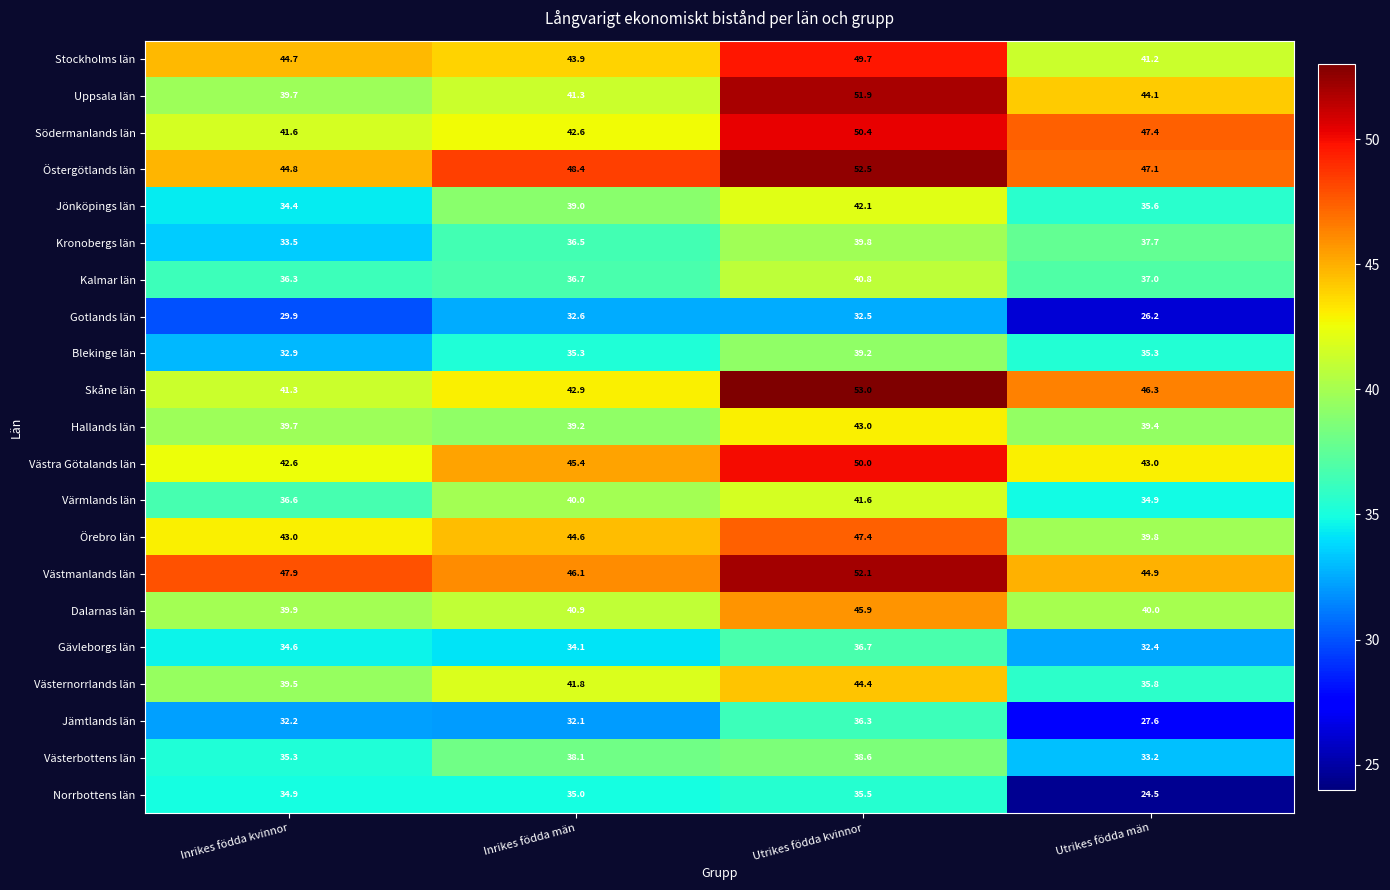

What is the difference between the maximum and minimum values in the Södermanlands län series?

8.8